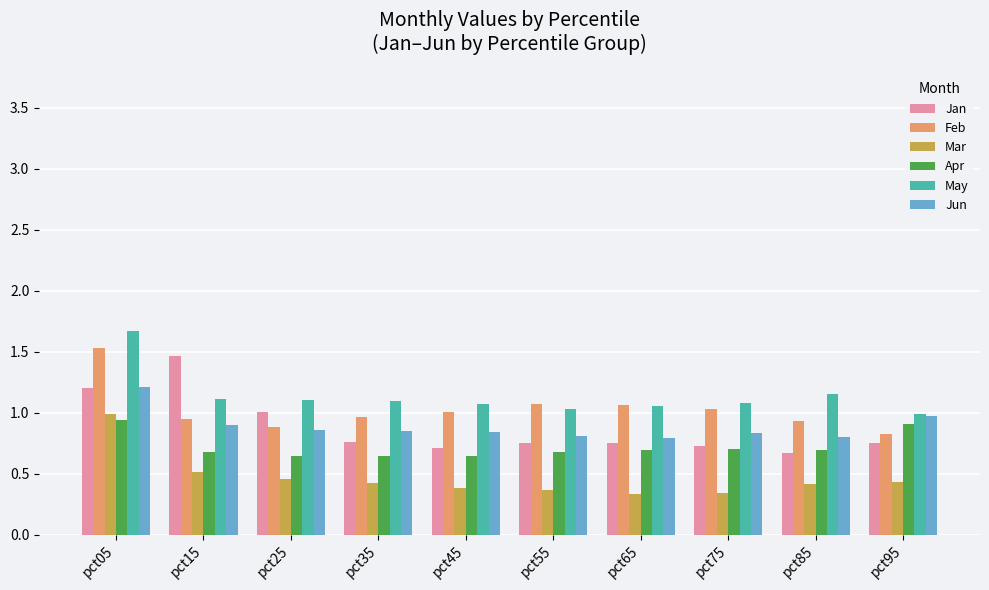

Which series has the widest spread of values?

Jan